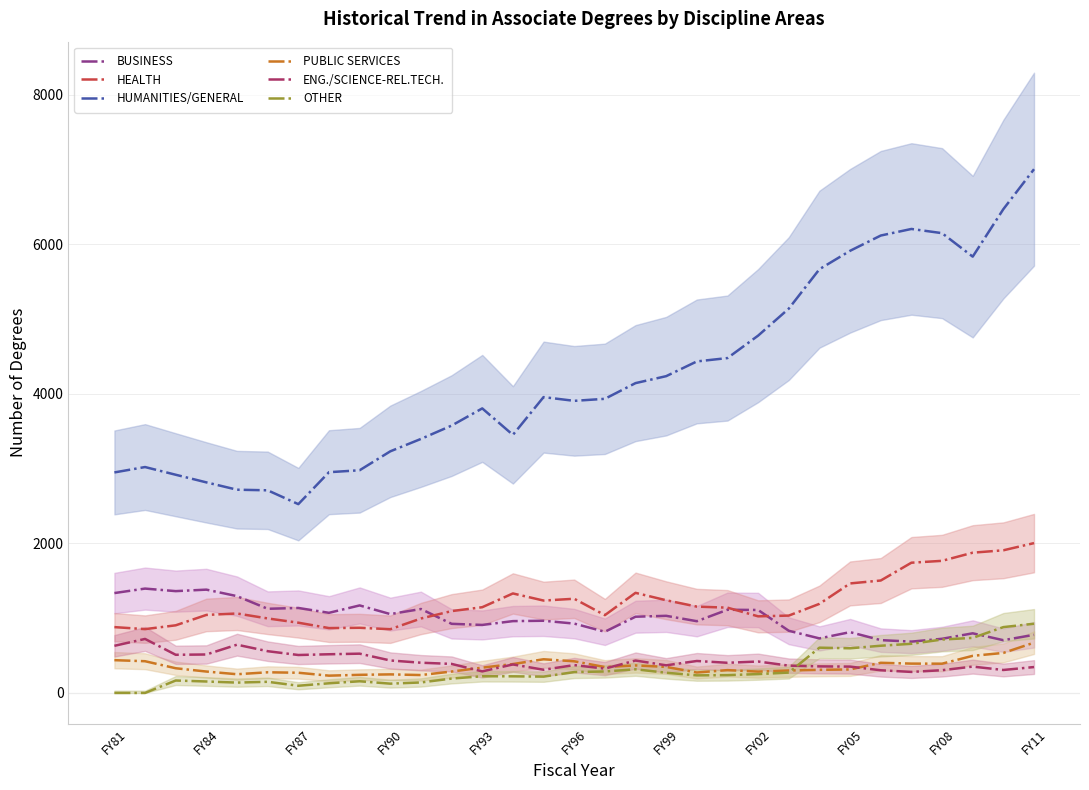

True or false: HUMANITIES/GENERAL and BUSINESS cross at least once.

False